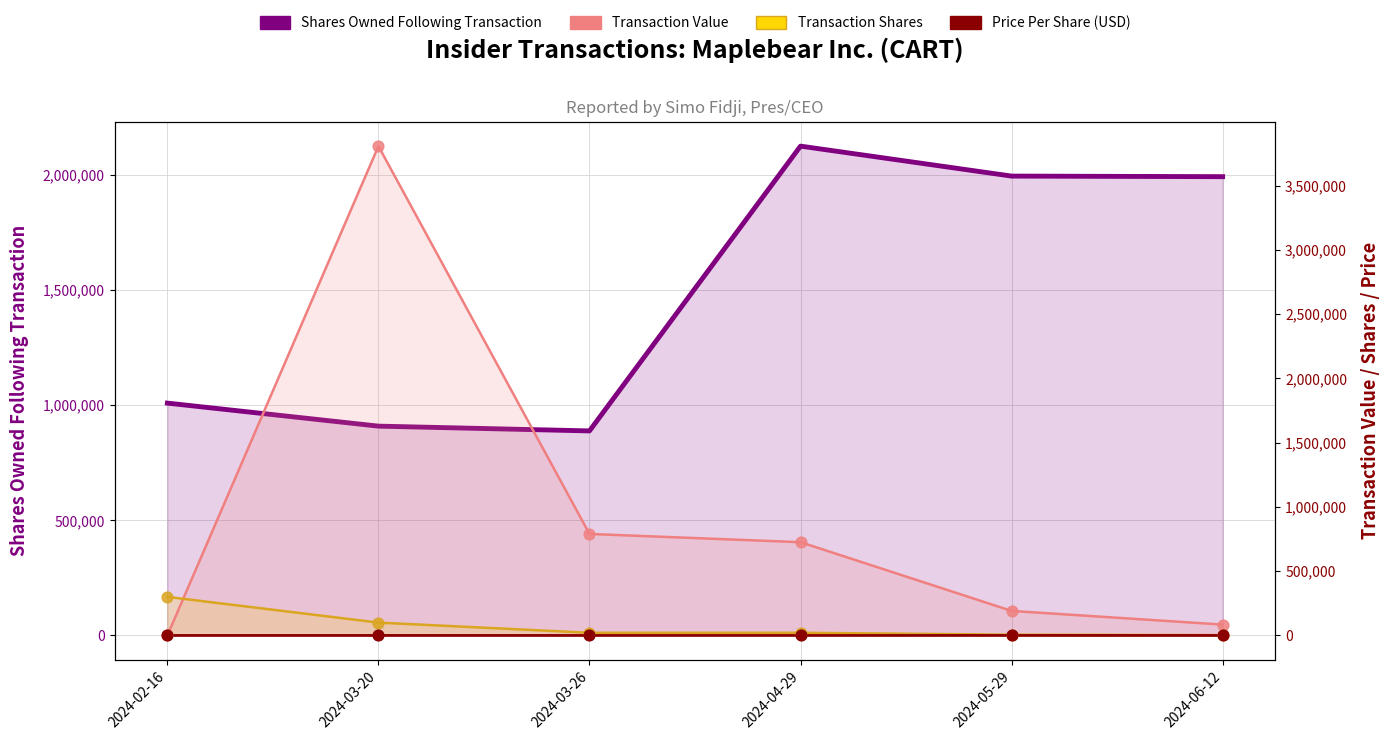

Which series contains the highest Y value?

Transaction Value